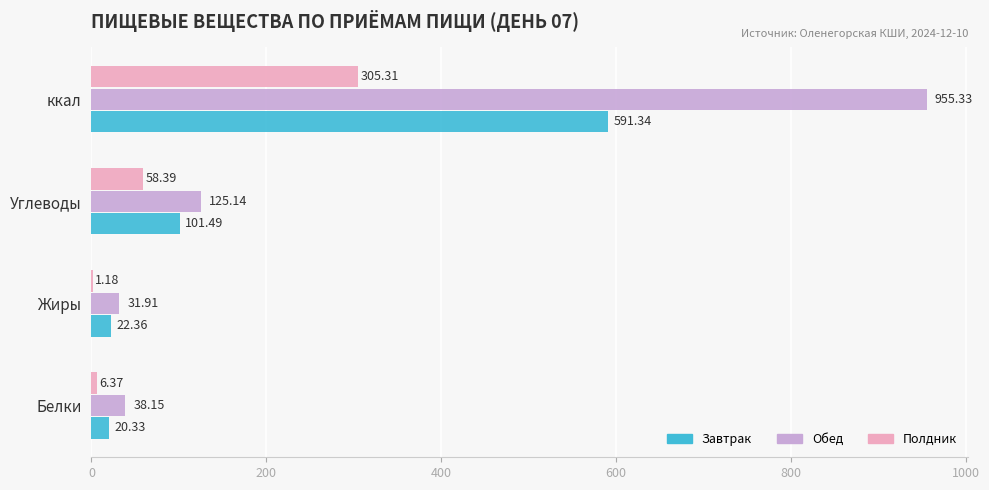

Between Углеводы and ккал, which series saw the biggest shift?

Обед